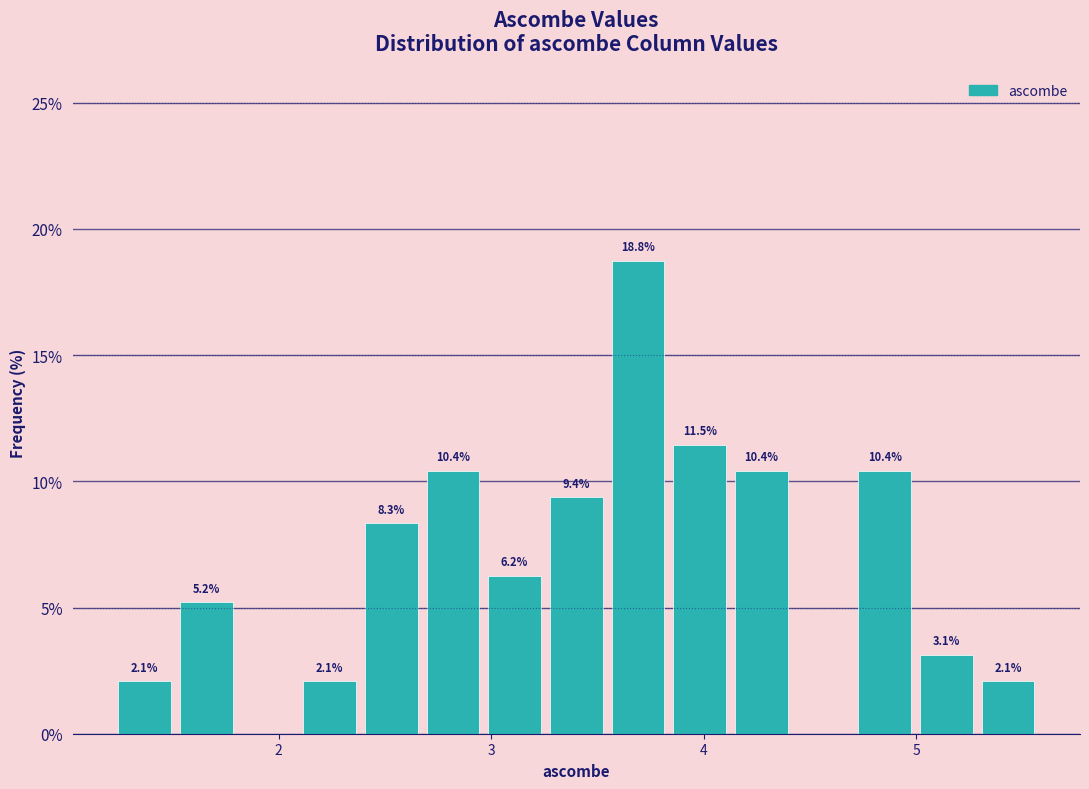

Read against the x-axis, roughly where is the centre of the tallest bar?

3.7